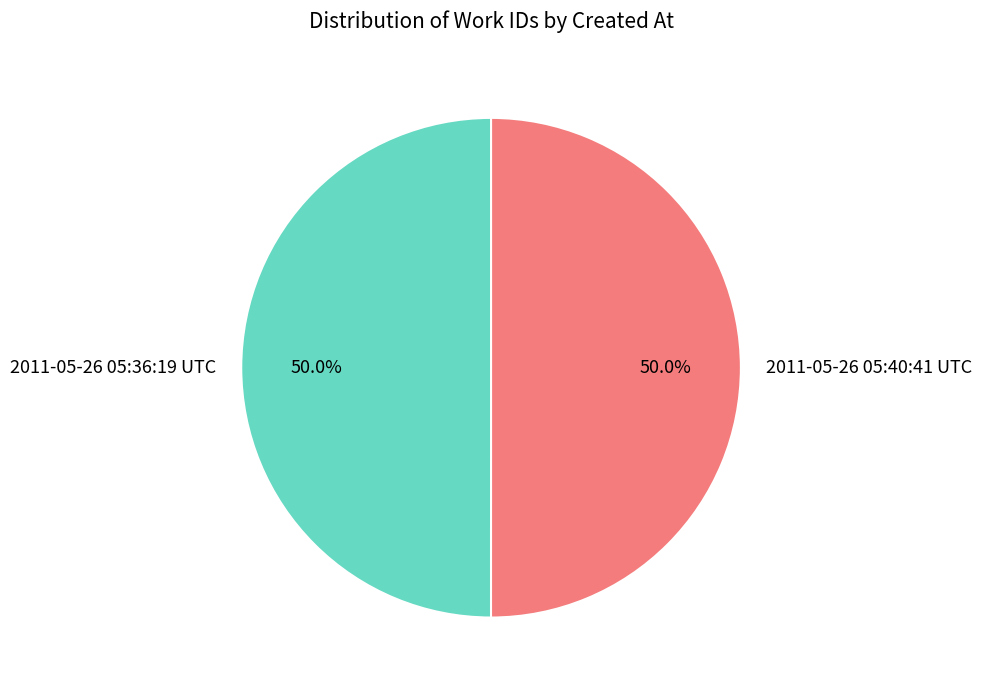

What is the ratio of the value at 2011-05-26 05:40:41 UTC to the value at 2011-05-26 05:36:19 UTC?

1.0